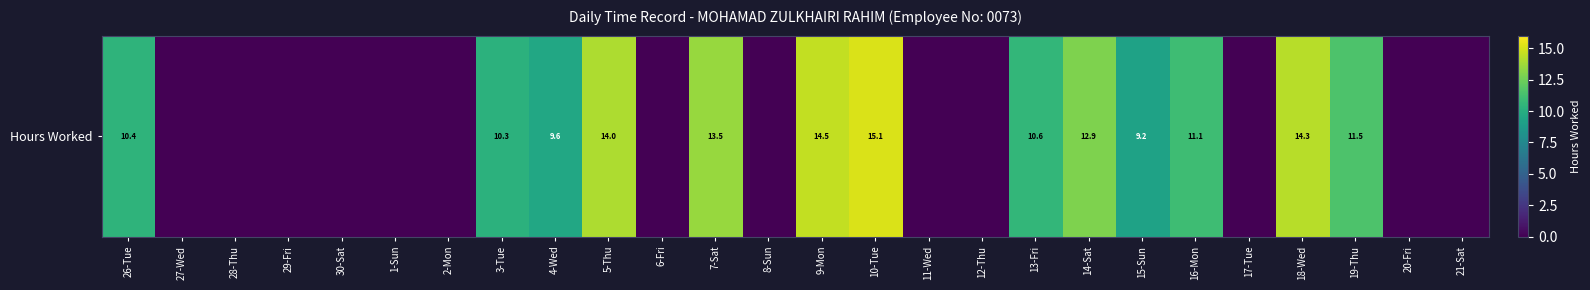

What is the difference between the second highest and minimum values?

14.5